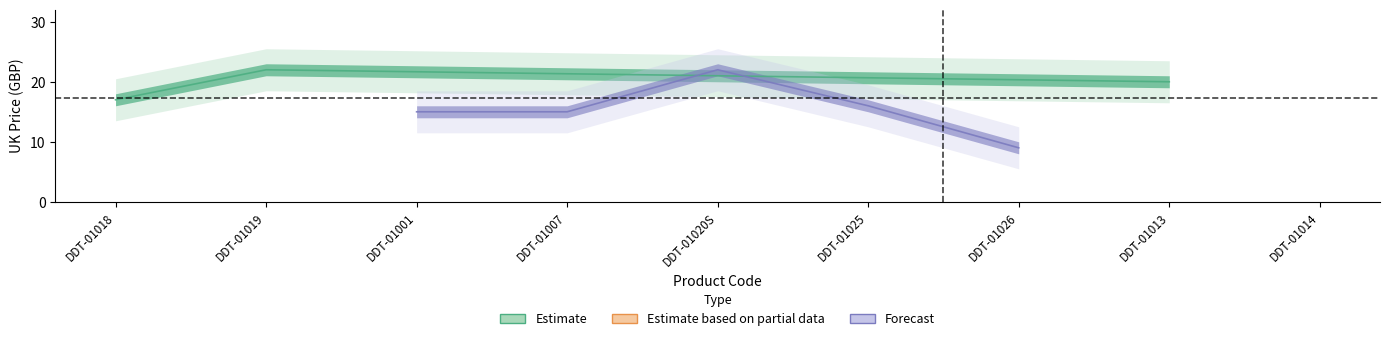

At which label is the value closest to 15?

DDT-01001